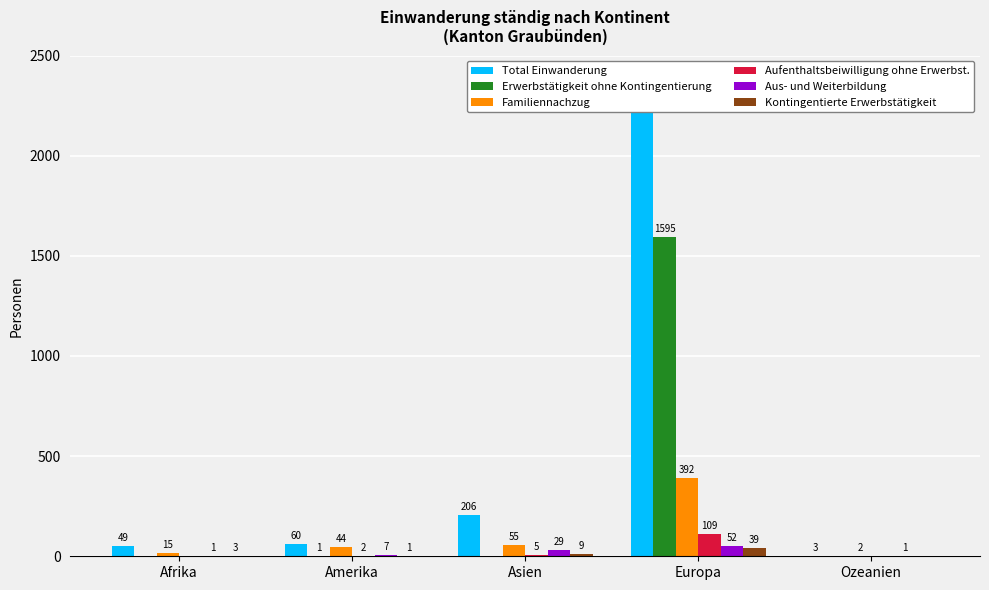

Is it true that Erwerbstätigkeit ohne Kontingentierung equals -809 at Ozeanien?

False